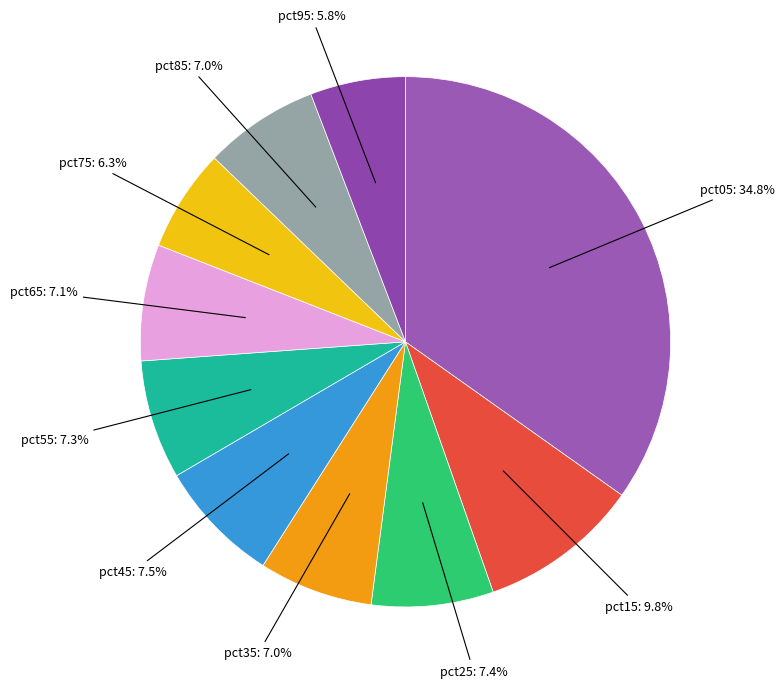

How many segments does this pie chart have?

10